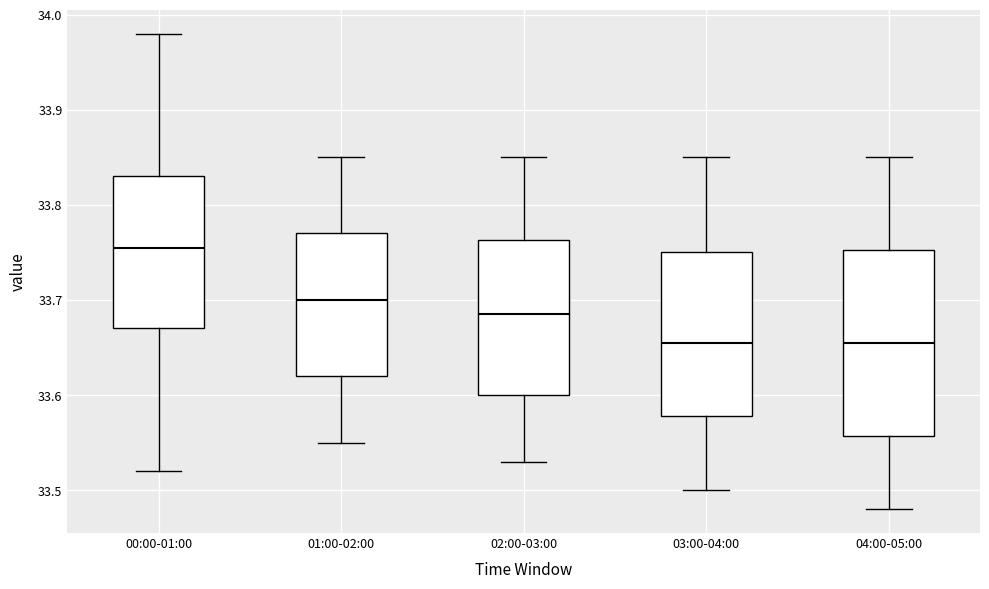

Comparing the boxes themselves (not the whiskers), which one is the tallest?

04:00-05:00